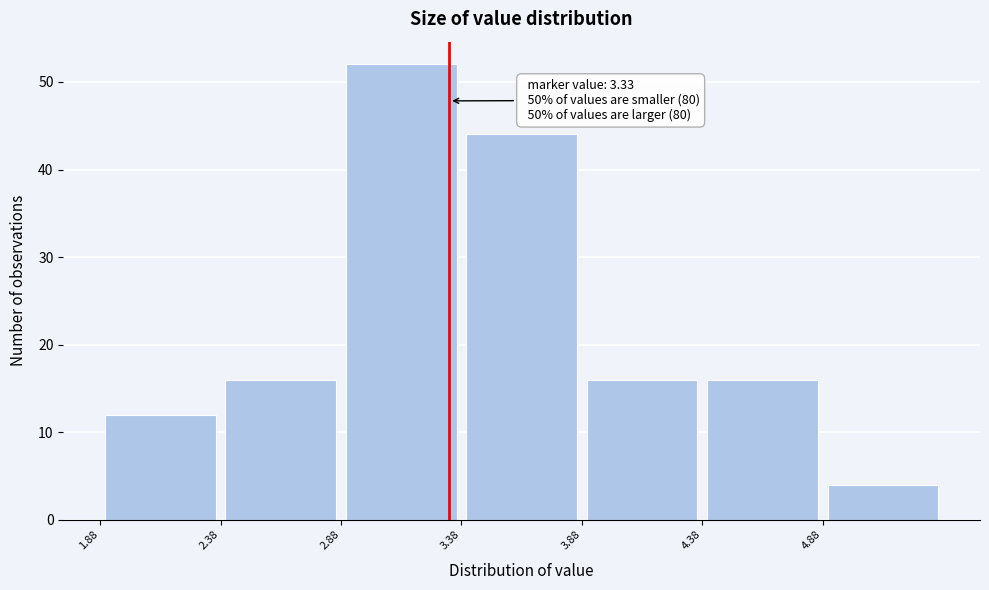

Over which range of the x-axis is the bar tallest?

2.88 to 3.38